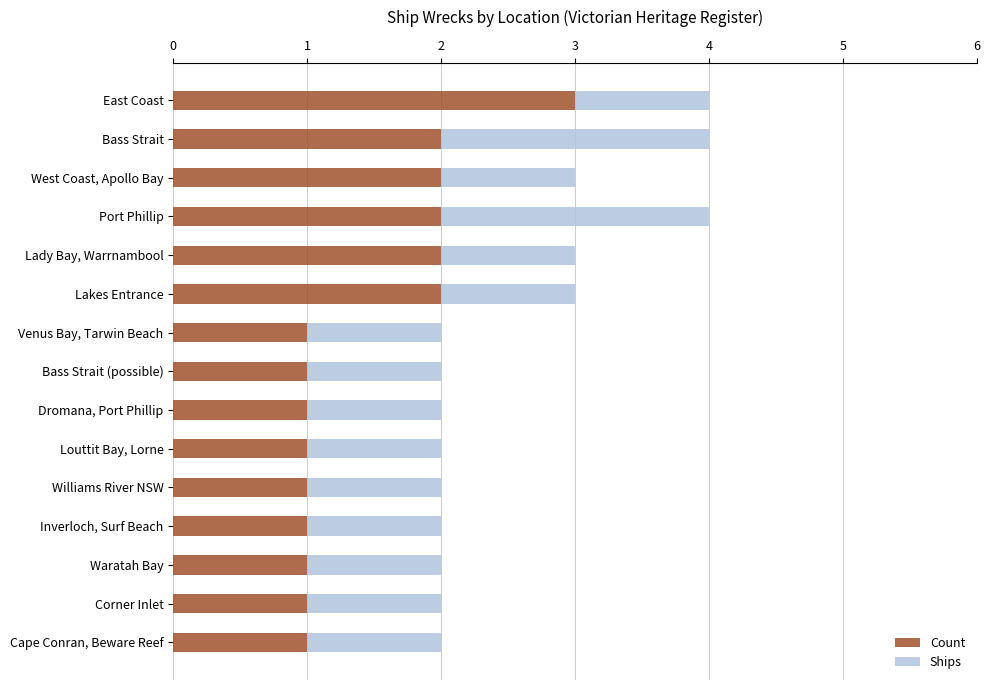

How many data points does each series have?

15